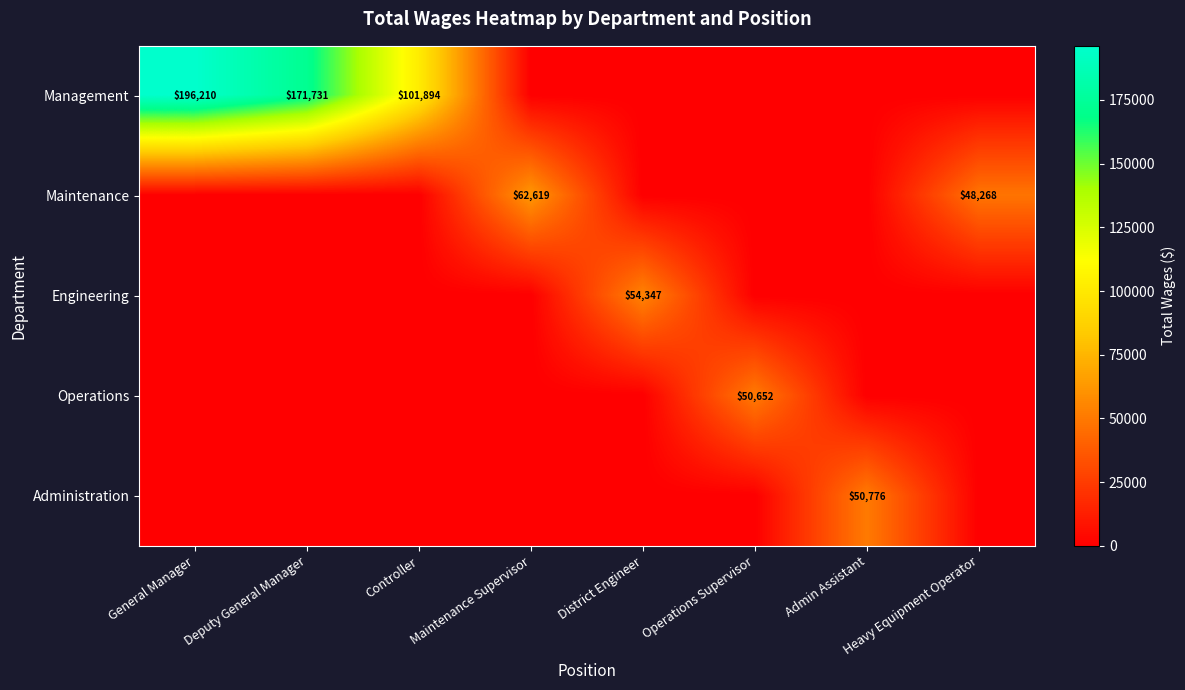

The Management series shows 101894 at Controller. True or false?

True